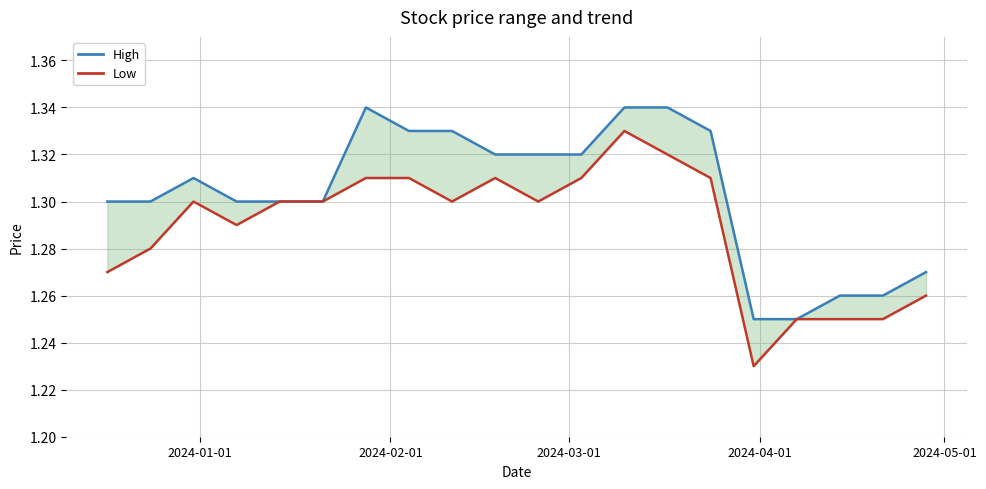

How many lines are shown in the chart?

2